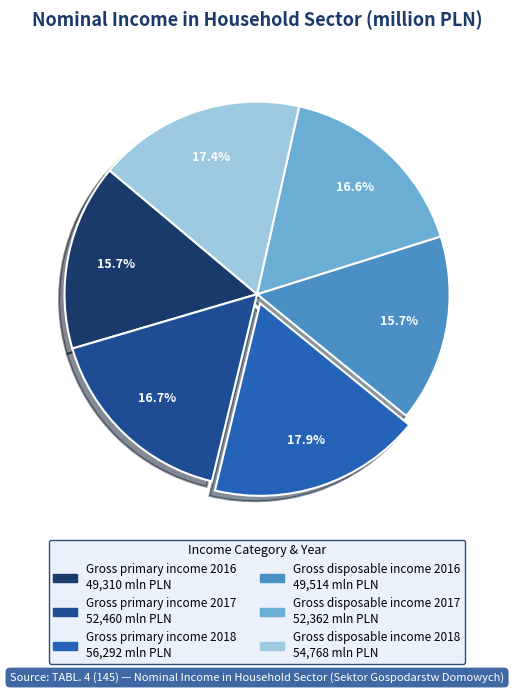

The Gross disposable income 2016 slice represents 16% of the pie. True or false?

True